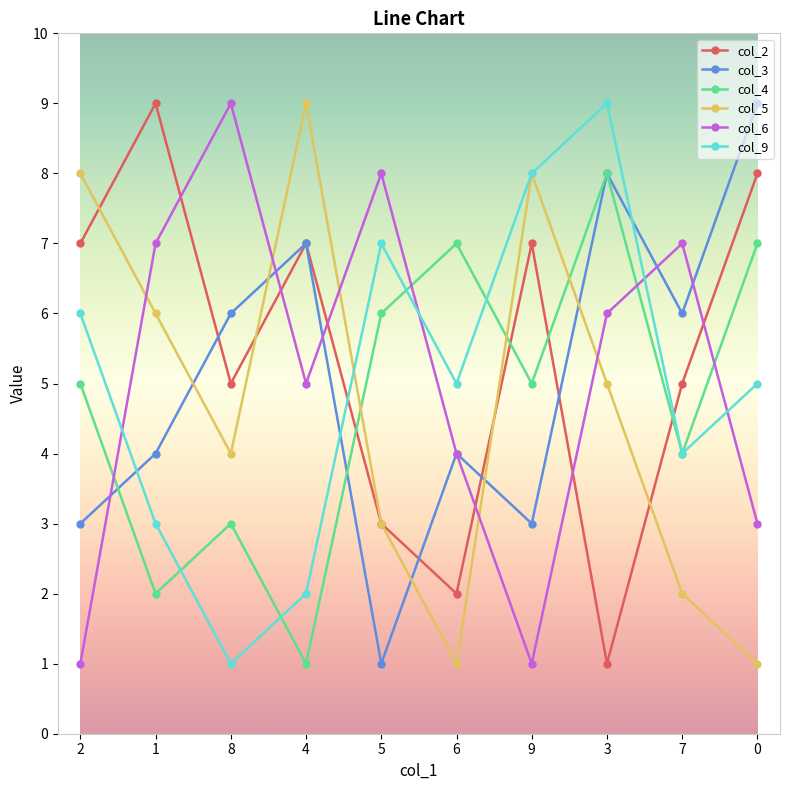

The value of col_9 at 4 is 1. True or false?

False